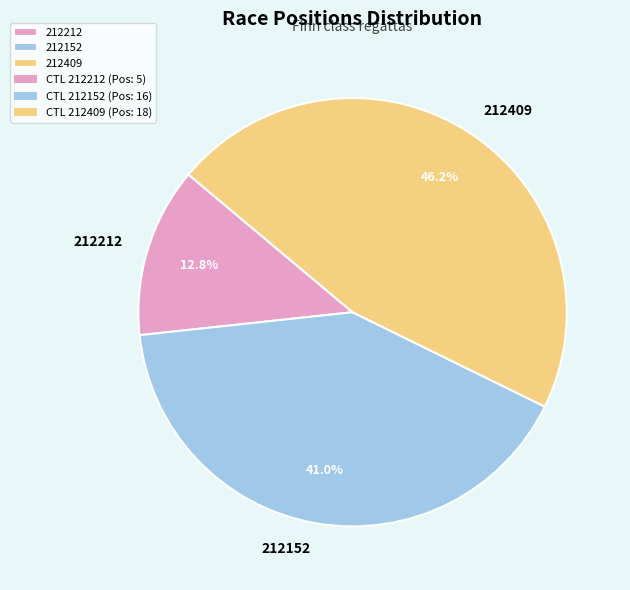

Which slice is the largest?

212409